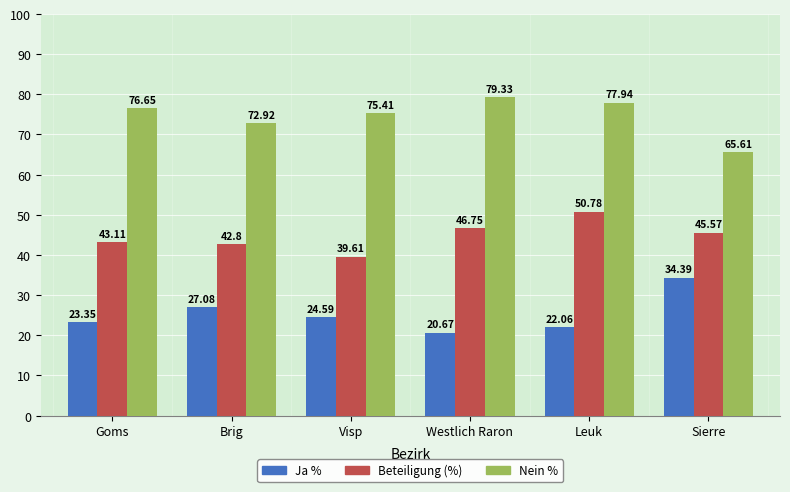

At which category is the sum across all series the highest?

Leuk